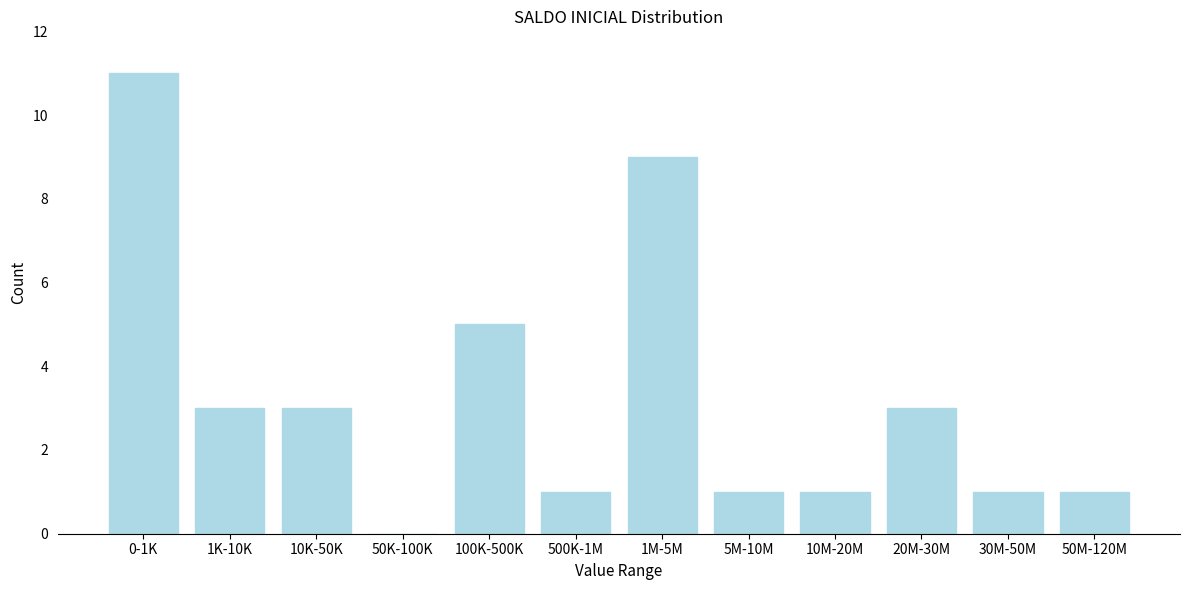

Reading right to left, what are all the values shown in this chart?

50M-120M=1	30M-50M=1	20M-30M=3	10M-20M=1	5M-10M=1	1M-5M=9	500K-1M=1	100K-500K=5	50K-100K=0	10K-50K=3	1K-10K=3	0-1K=11